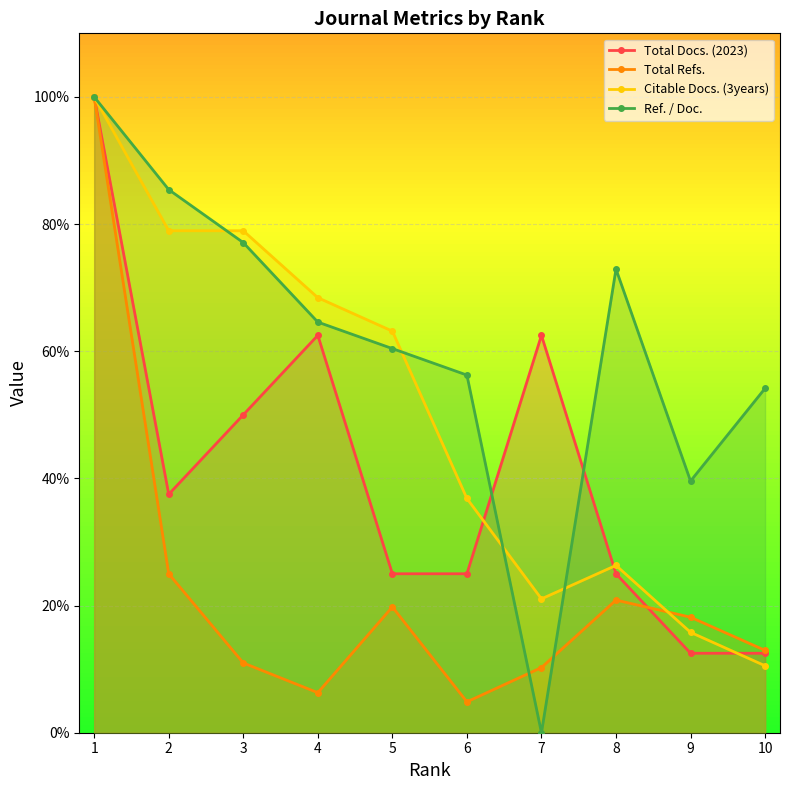

In Total Refs., how many points are lower than both neighbors (excluding endpoints)?

2